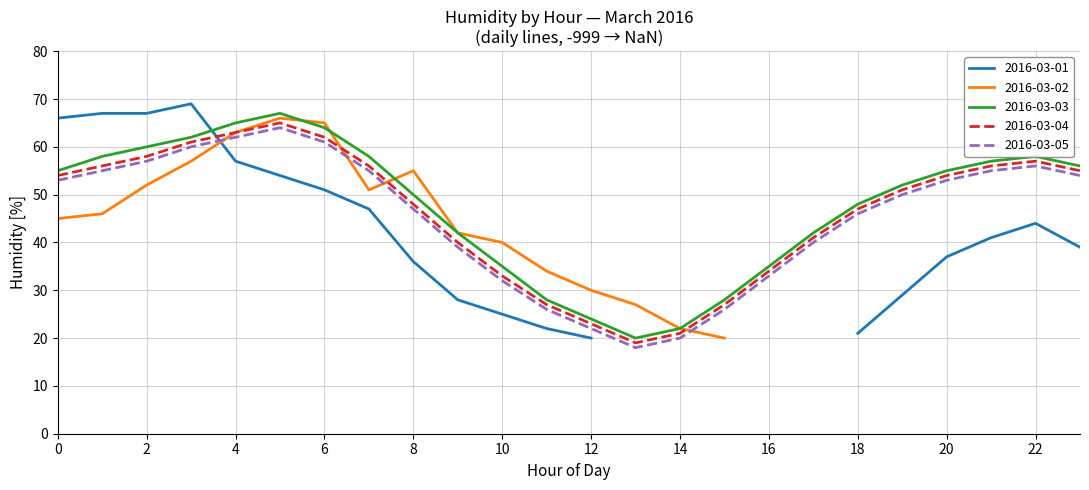

True or false: 2016-03-03 and 2016-03-05 cross at least once.

False